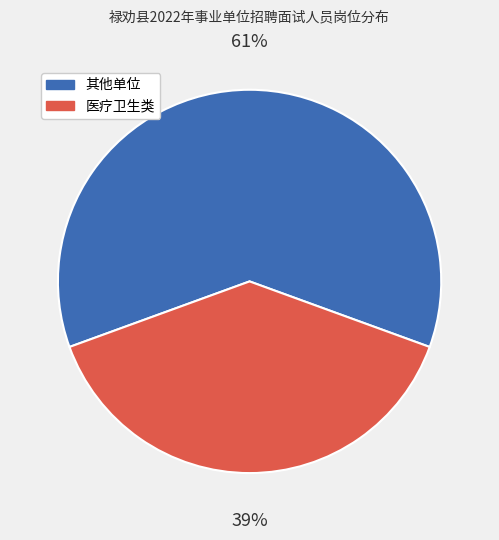

The 医疗卫生类 slice represents 39% of the pie. True or false?

True